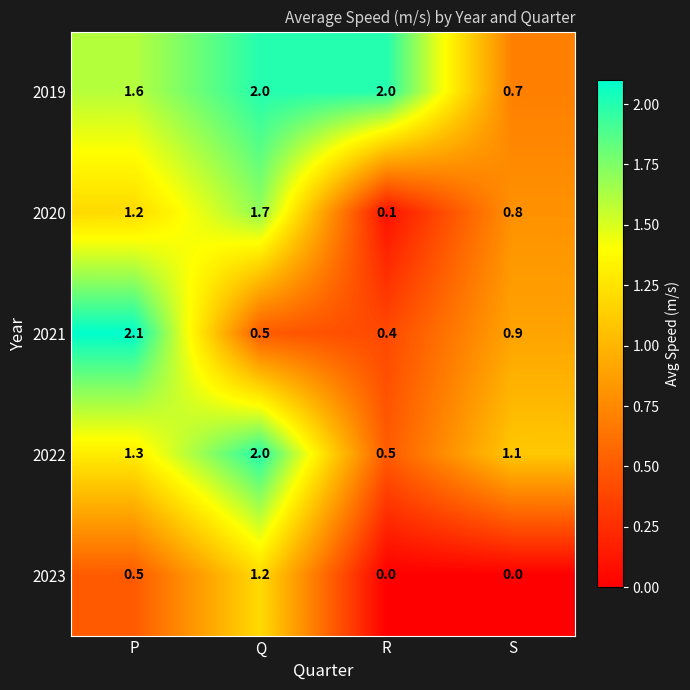

Count the number of categories in the chart.

4